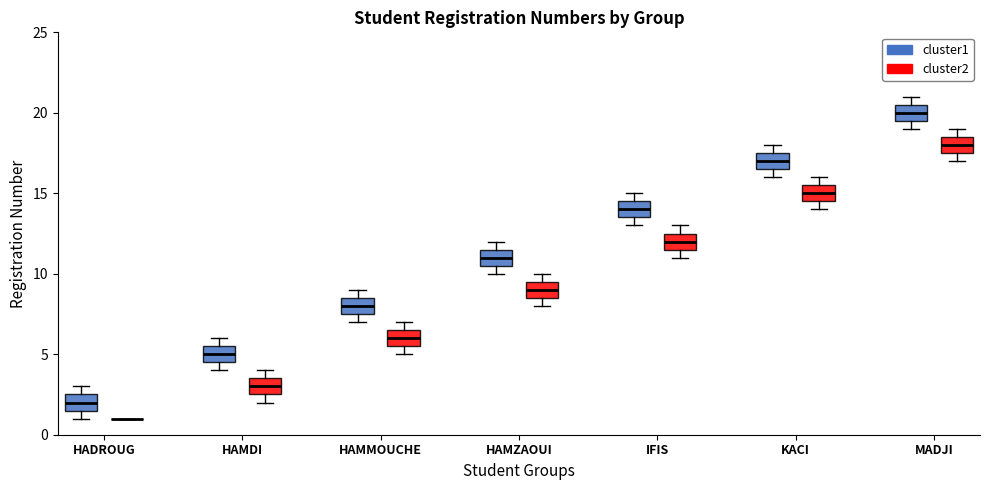

Reading left to right, transcribe this box plot: for each box, give where its median line is, the range the box spans, and where its two whiskers end, as read against the y-axis. The values are not printed on the chart, so give them approximately, as read against the axis.

HADROUG (cluster1): median 2.0, box 1.5 to 2.5, whiskers 1.0 to 3.0
HADROUG (cluster2): box collapsed to a line at 1.0, whiskers 1.0 to 1.0
HAMDI (cluster1): median 5.0, box 4.5 to 5.5, whiskers 4.0 to 6.0
HAMDI (cluster2): median 3.0, box 2.5 to 3.5, whiskers 2.0 to 4.0
HAMMOUCHE (cluster1): median 8.0, box 7.5 to 8.5, whiskers 7.0 to 9.0
HAMMOUCHE (cluster2): median 6.0, box 5.5 to 6.5, whiskers 5.0 to 7.0
HAMZAOUI (cluster1): median 11.0, box 10.5 to 11.5, whiskers 10.0 to 12.0
HAMZAOUI (cluster2): median 9.0, box 8.5 to 9.5, whiskers 8.0 to 10.0
IFIS (cluster1): median 14.0, box 13.5 to 14.5, whiskers 13.0 to 15.0
IFIS (cluster2): median 12.0, box 11.5 to 12.5, whiskers 11.0 to 13.0
KACI (cluster1): median 17.0, box 16.5 to 17.5, whiskers 16.0 to 18.0
KACI (cluster2): median 15.0, box 14.5 to 15.5, whiskers 14.0 to 16.0
MADJI (cluster1): median 20.0, box 19.5 to 20.5, whiskers 19.0 to 21.0
MADJI (cluster2): median 18.0, box 17.5 to 18.5, whiskers 17.0 to 19.0